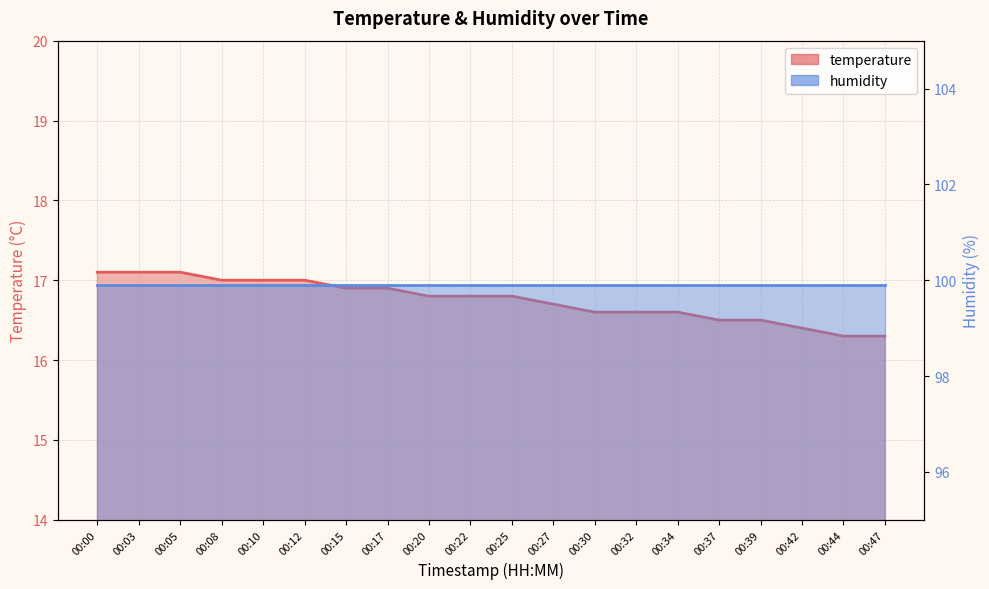

Reading right to left, extract all data points from this chart.

00:47=16.3	00:44=16.3	00:42=16.4	00:39=16.5	00:37=16.5	00:34=16.6	00:32=16.6	00:30=16.6	00:27=16.7	00:25=16.8	00:22=16.8	00:20=16.8	00:17=16.9	00:15=16.9	00:12=17.0	00:10=17.0	00:08=17.0	00:05=17.1	00:03=17.1	00:00=17.1